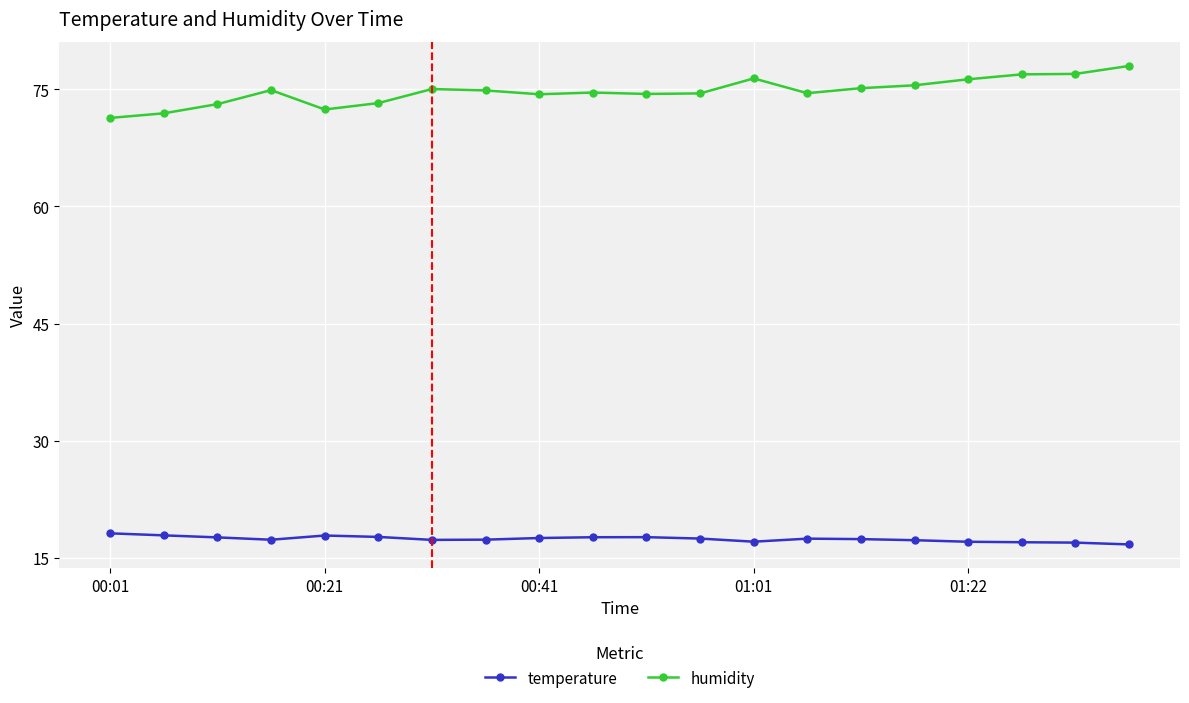

At how many categories does at least one series exceed 35?

20